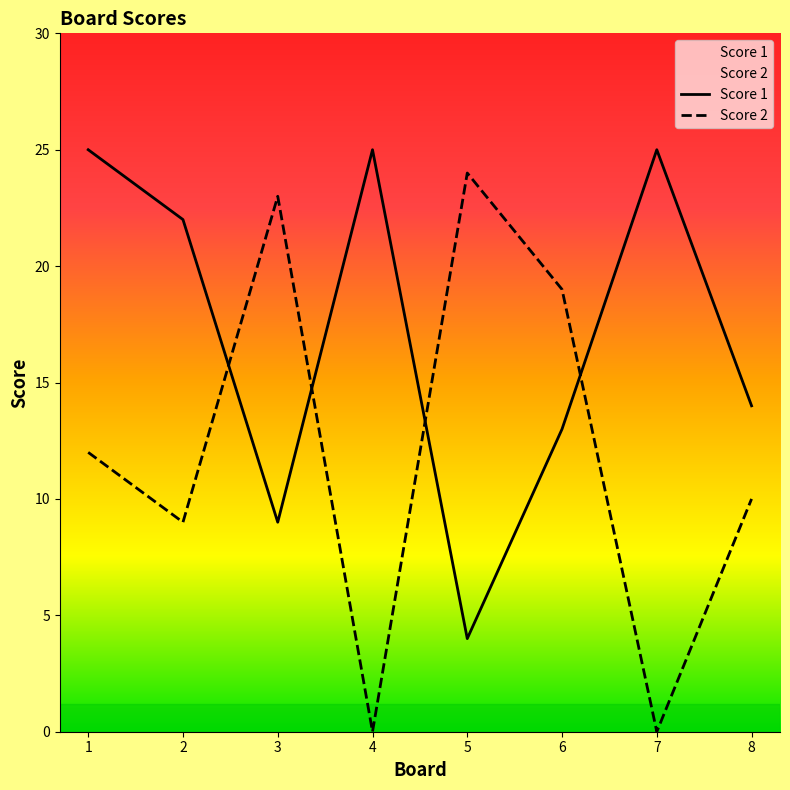

What is the difference between the second highest and minimum values in the Score 1 series?

21